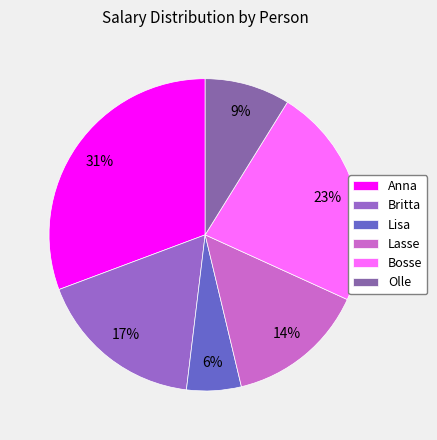

Rank the categories by value from lowest to highest.

Lisa, Olle, Lasse, Britta, Bosse, Anna